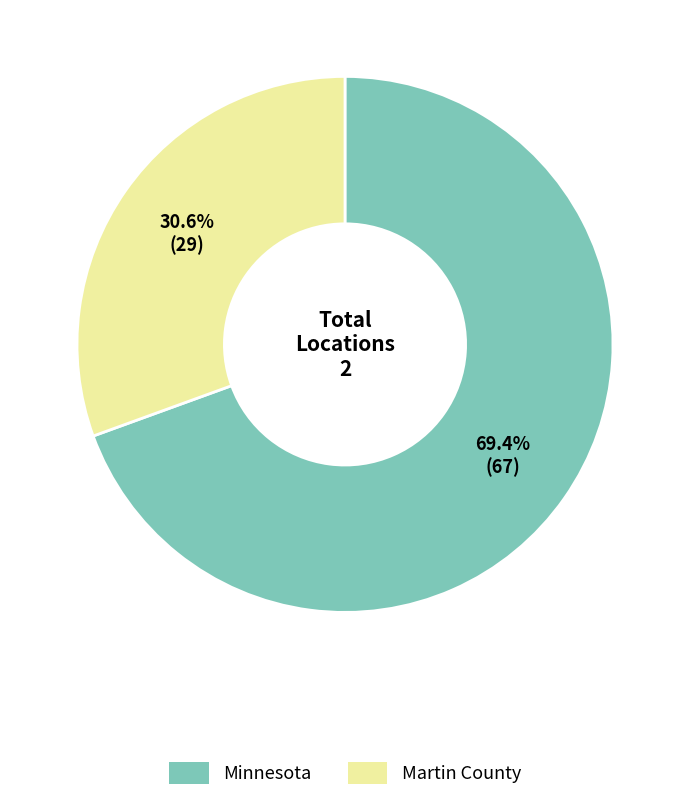

Which has a higher value, Martin County or Minnesota?

Minnesota